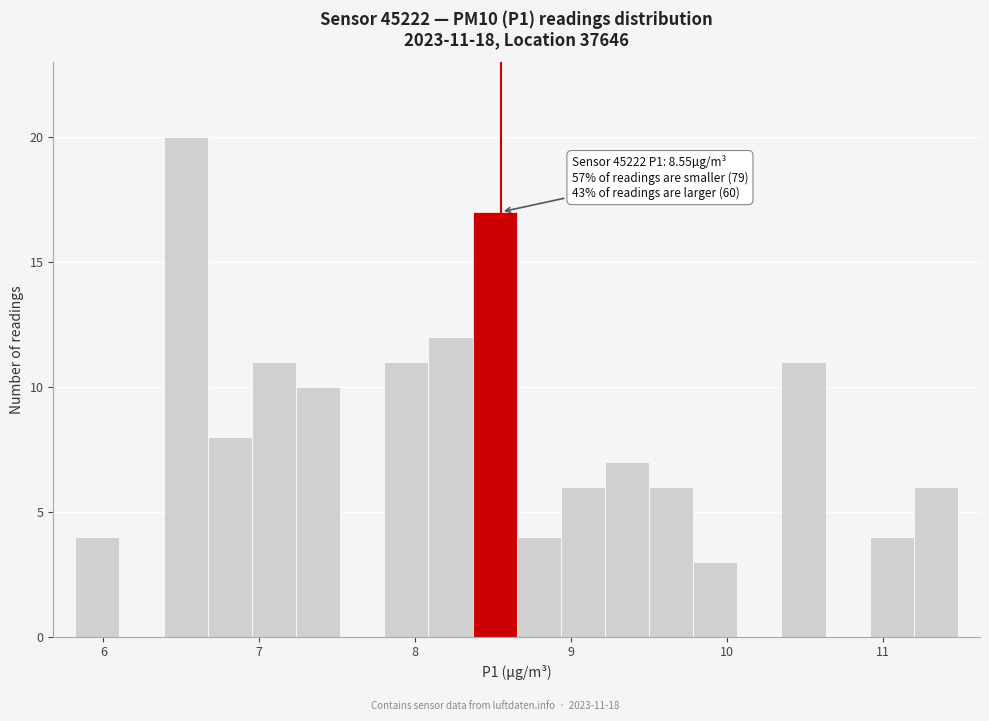

Read against the x-axis, roughly where is the centre of the tallest bar?

6.5